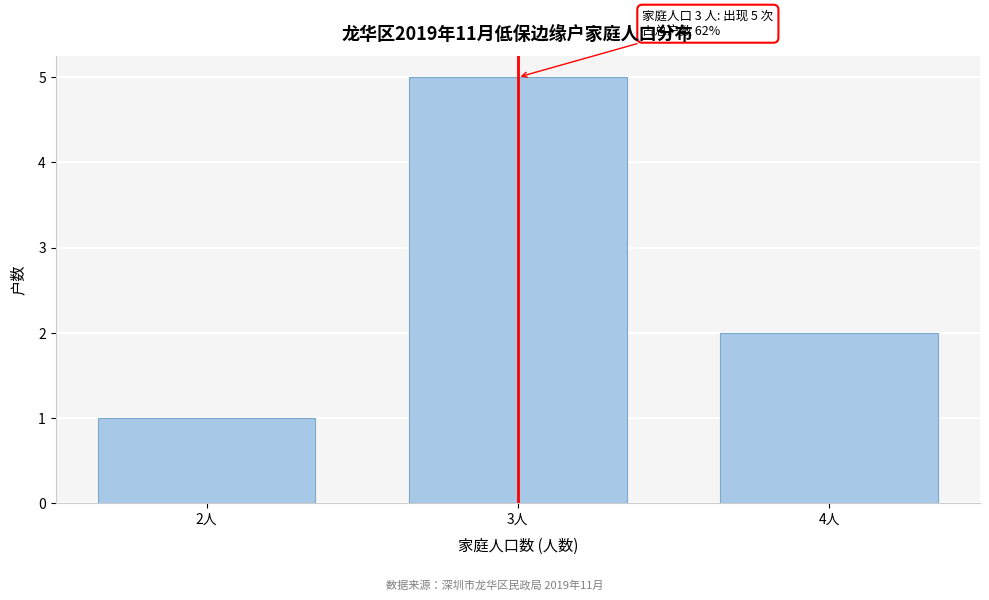

Reading left to right, extract all data points from this chart.

2人=1	3人=5	4人=2